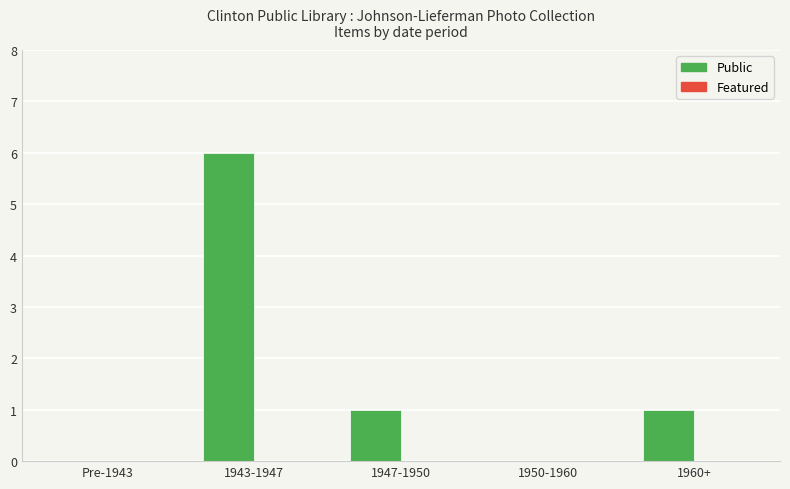

What is the sum of the values at Pre-1943 and 1943-1947?

6